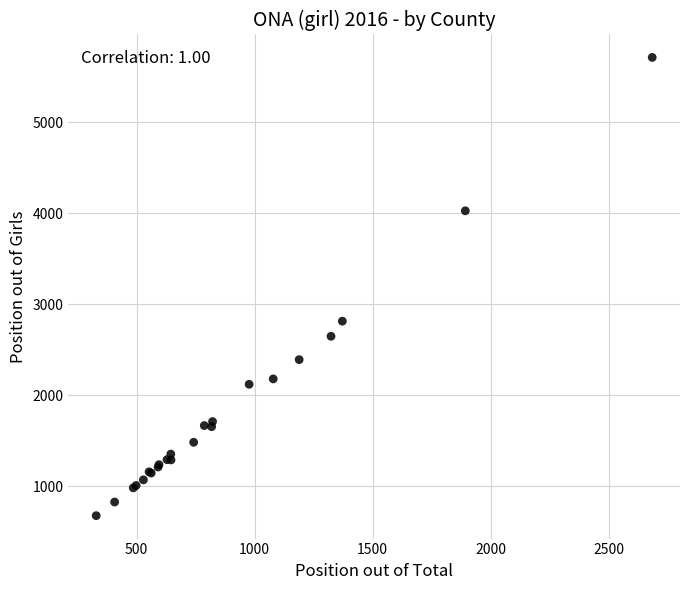

What Y value in the scatter plot is closest to 3194?

2813